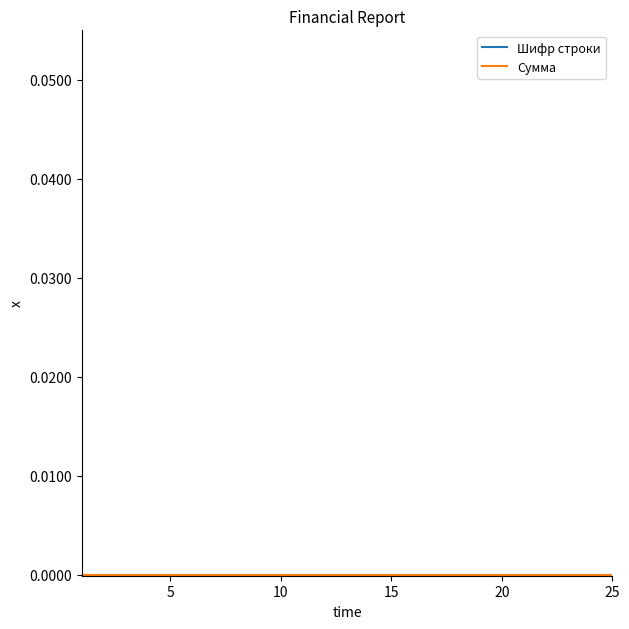

Does the chart display data point markers on the line(s)?

No